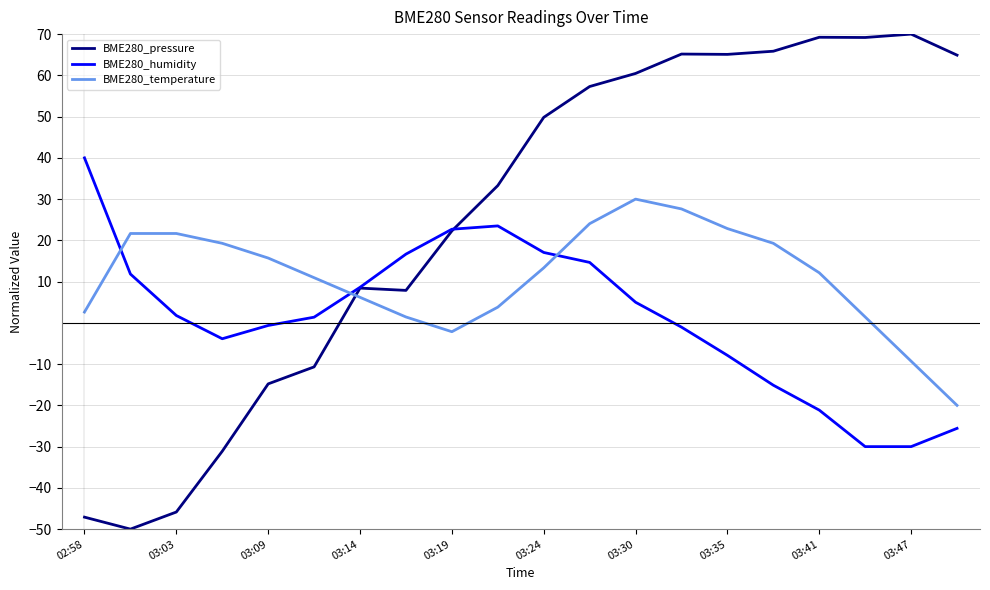

How many intersections are there between BME280_temperature and BME280_humidity?

3